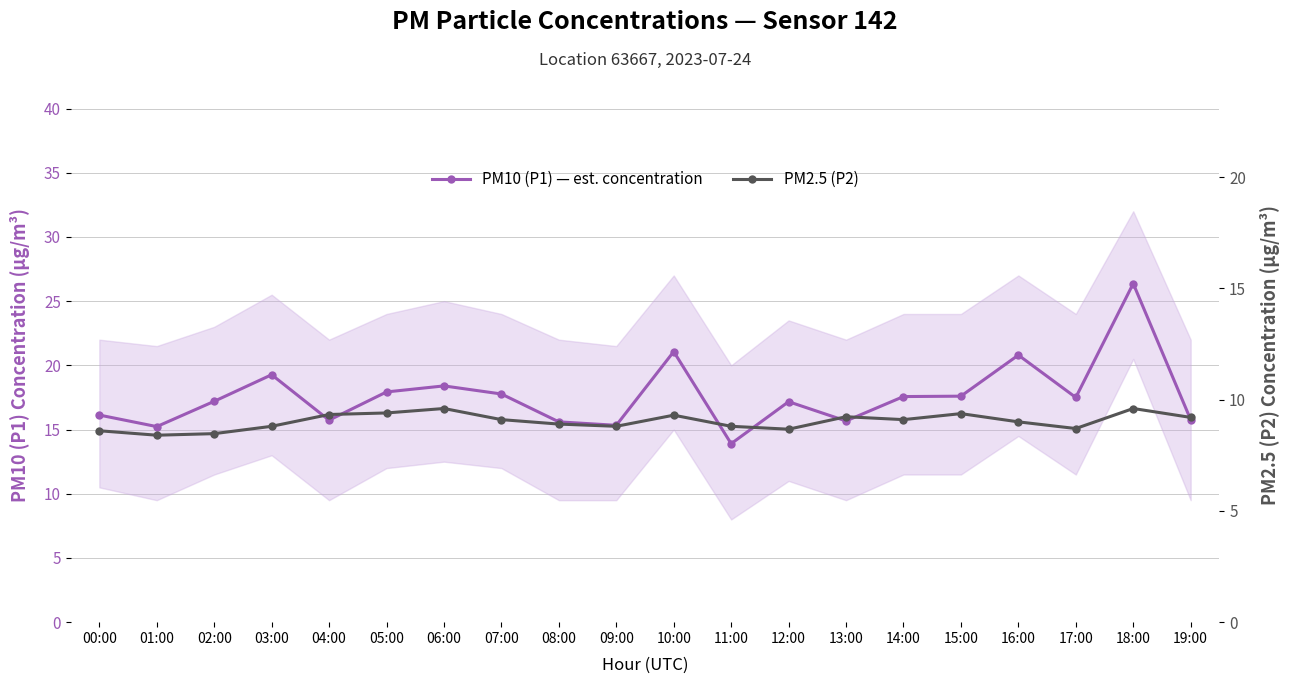

Reading left to right, transcribe all the data shown in this chart.

PM10 (P1) — est. concentration: 00:00=16.1	01:00=15.2	02:00=17.2	03:00=19.3	04:00=15.7	05:00=17.9	06:00=18.4	07:00=17.8	08:00=15.6	09:00=15.3	10:00=21.1	11:00=13.9	12:00=17.2	13:00=15.7	14:00=17.6	15:00=17.6	16:00=20.8	17:00=17.5	18:00=26.4	19:00=15.8
PM2.5 (P2): 00:00=8.6	01:00=8.4	02:00=8.5	03:00=8.8	04:00=9.3	05:00=9.4	06:00=9.6	07:00=9.1	08:00=8.9	09:00=8.8	10:00=9.3	11:00=8.8	12:00=8.7	13:00=9.2	14:00=9.1	15:00=9.4	16:00=9.0	17:00=8.7	18:00=9.6	19:00=9.2